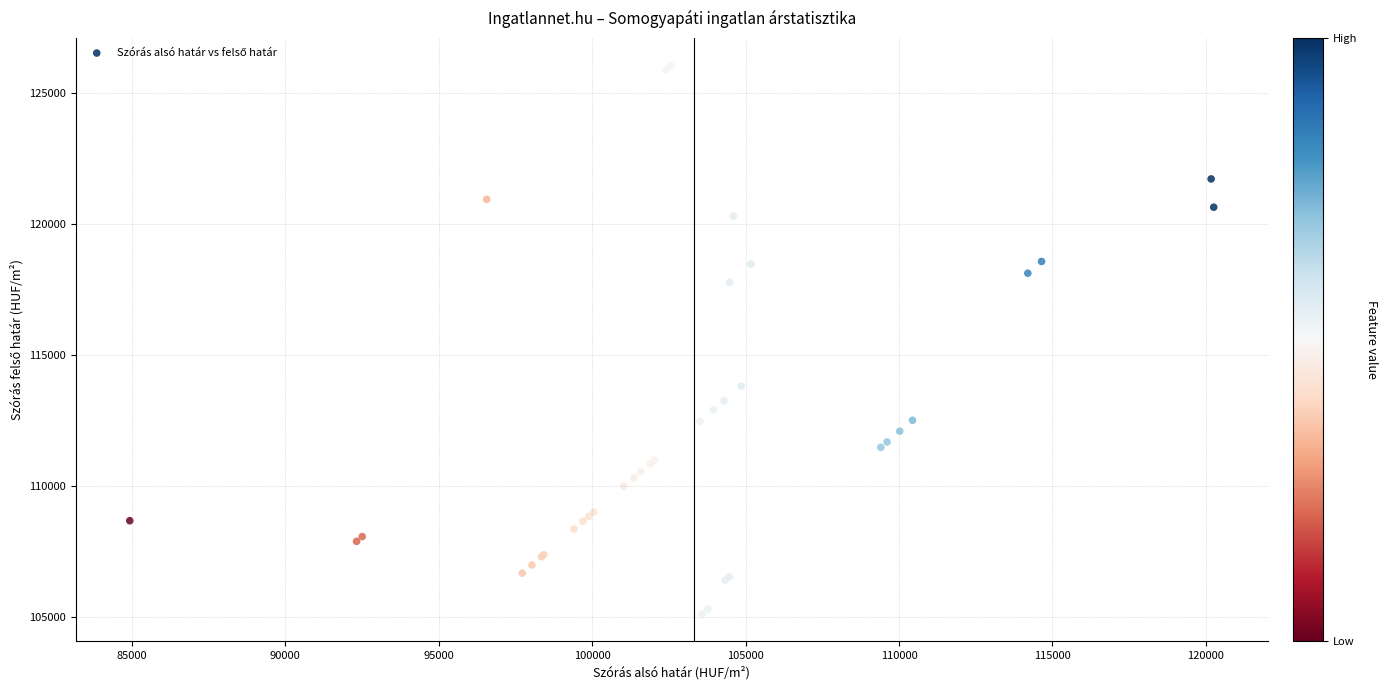

What Y value in the scatter plot is closest to 115595?

113822